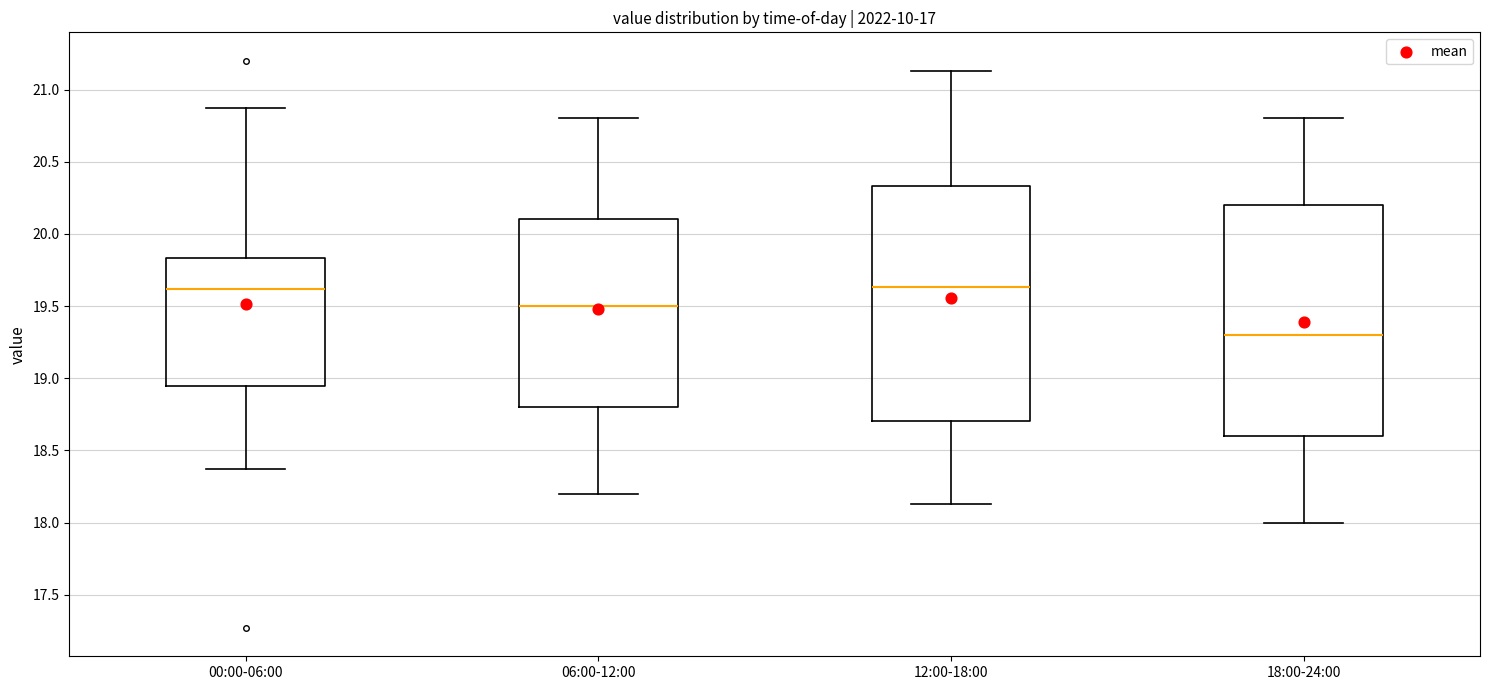

Reading left to right, transcribe this box plot: for each box, give where its median line is, the range the box spans, and where its two whiskers end, as read against the y-axis. The values are not printed on the chart, so give them approximately, as read against the axis.

00:00-06:00: median 19.60, box 18.95 to 19.85, whiskers 18.35 to 20.85
06:00-12:00: median 19.50, box 18.80 to 20.10, whiskers 18.20 to 20.80
12:00-18:00: median 19.65, box 18.70 to 20.35, whiskers 18.15 to 21.15
18:00-24:00: median 19.30, box 18.60 to 20.20, whiskers 18.00 to 20.80